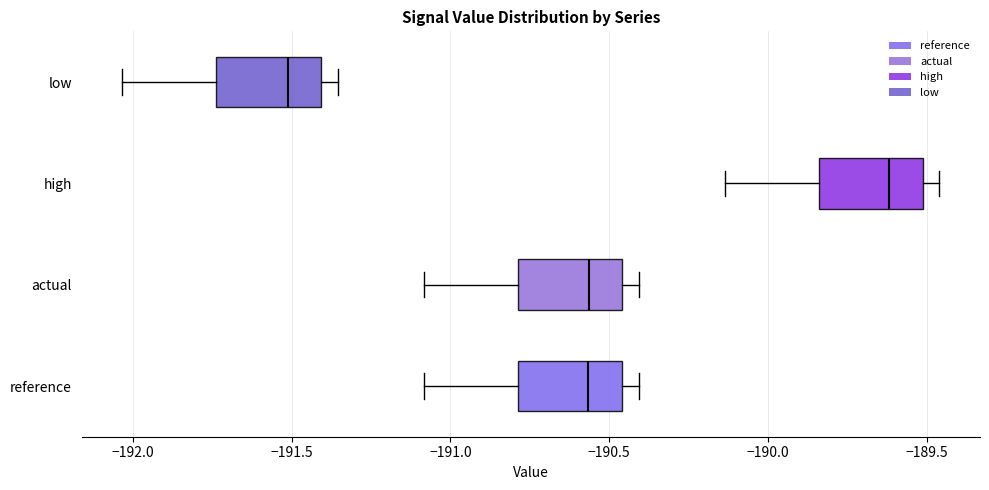

Reading bottom to top, transcribe this box plot: for each box, give where its median line is, the range the box spans, and where its two whiskers end, as read against the x-axis. The values are not printed on the chart, so give them approximately, as read against the axis.

reference: median -190.55, box -190.80 to -190.45, whiskers -191.10 to -190.40
actual: median -190.55, box -190.80 to -190.45, whiskers -191.10 to -190.40
high: median -189.60, box -189.85 to -189.50, whiskers -190.15 to -189.45
low: median -191.50, box -191.75 to -191.40, whiskers -192.05 to -191.35